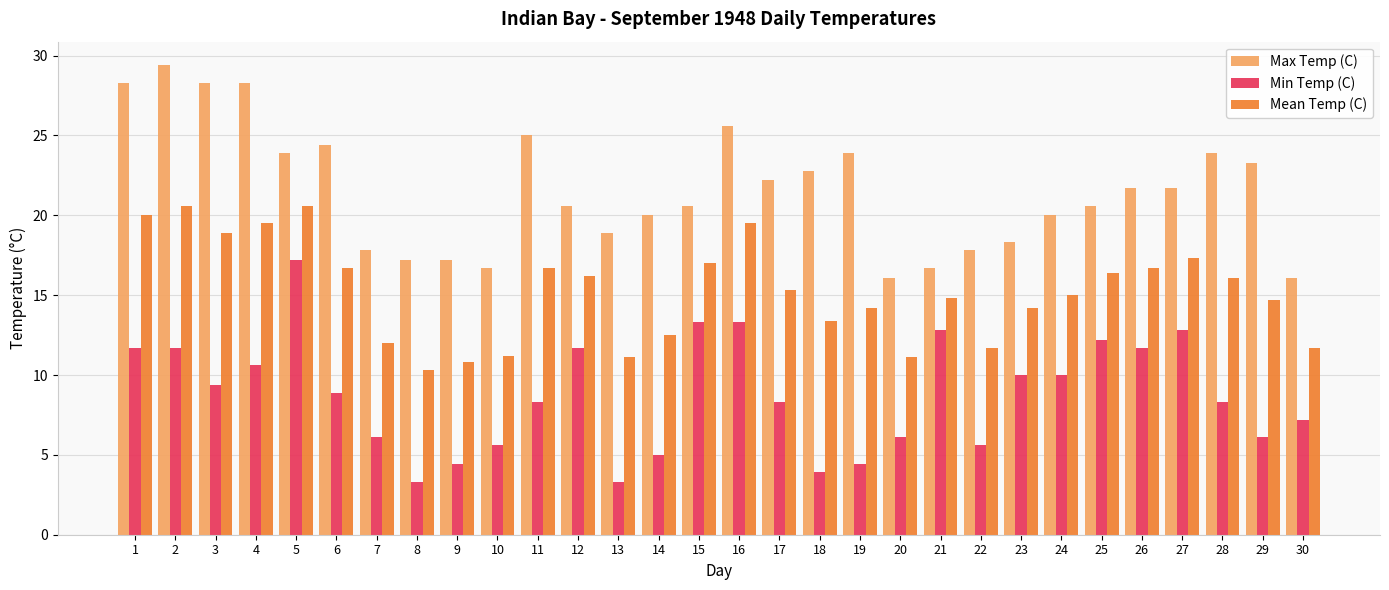

What are all the series names shown in the legend?

Max Temp (C), Min Temp (C), Mean Temp (C)